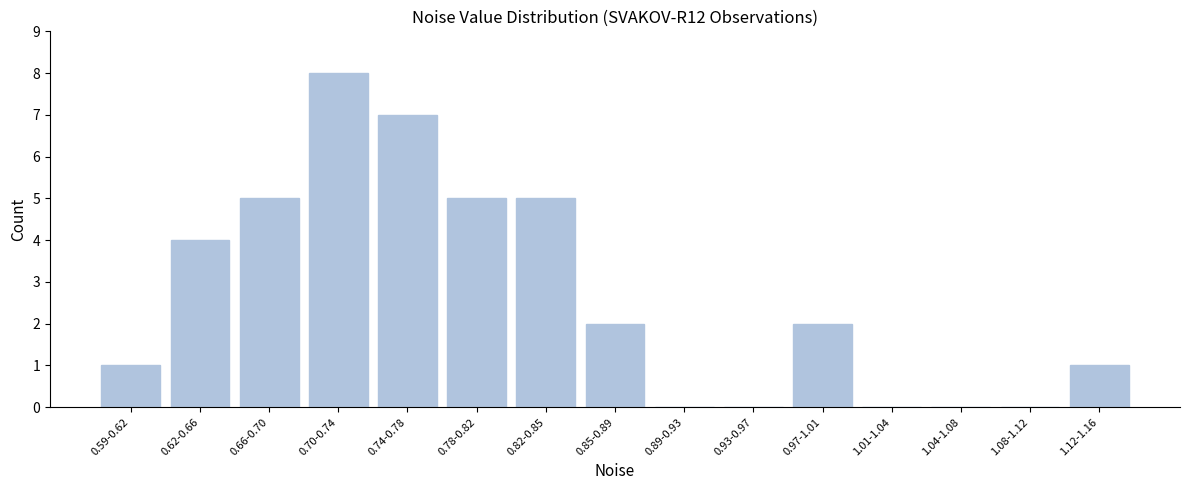

Reading right to left, list all the values displayed in this chart.

1.12-1.16=1	1.08-1.12=0	1.04-1.08=0	1.01-1.04=0	0.97-1.01=2	0.93-0.97=0	0.89-0.93=0	0.85-0.89=2	0.82-0.85=5	0.78-0.82=5	0.74-0.78=7	0.70-0.74=8	0.66-0.70=5	0.62-0.66=4	0.59-0.62=1